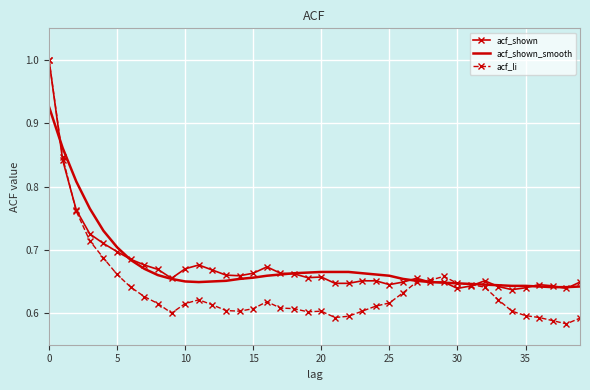

Which series has the widest spread of values?

acf_li